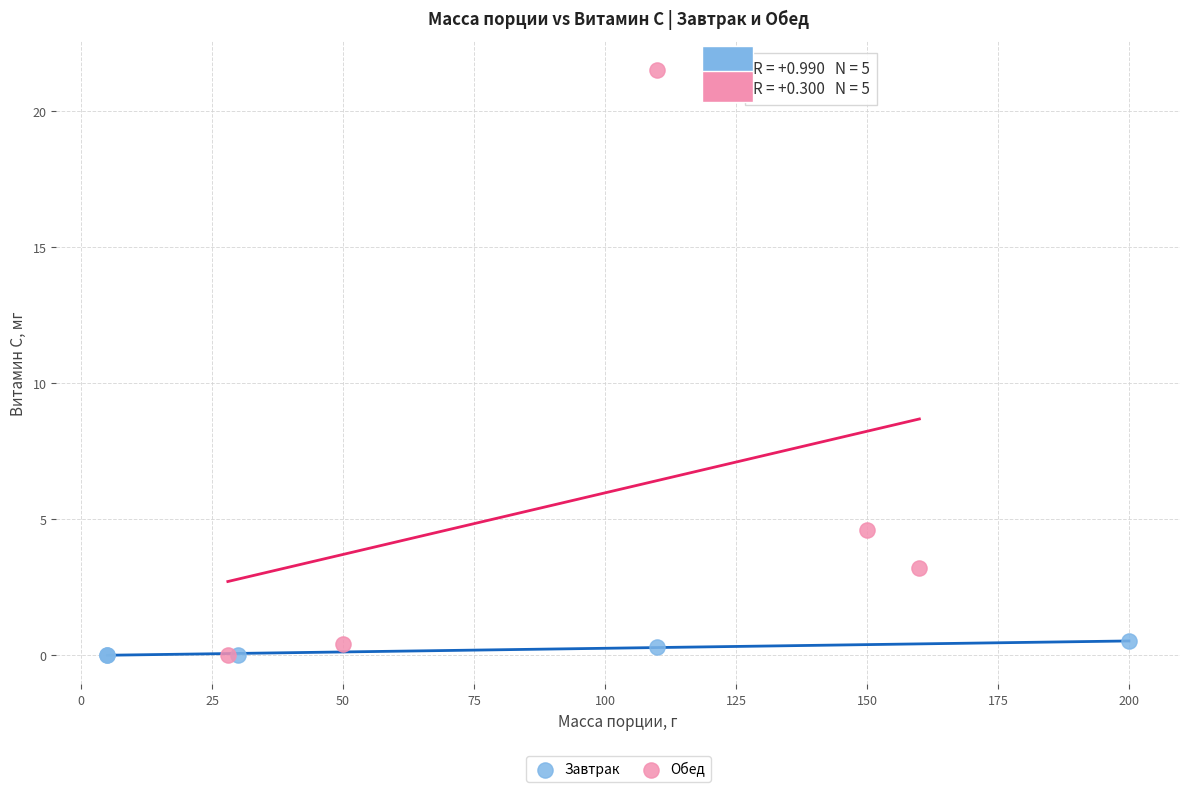

Which series has the largest Y range (max minus min)?

Обед